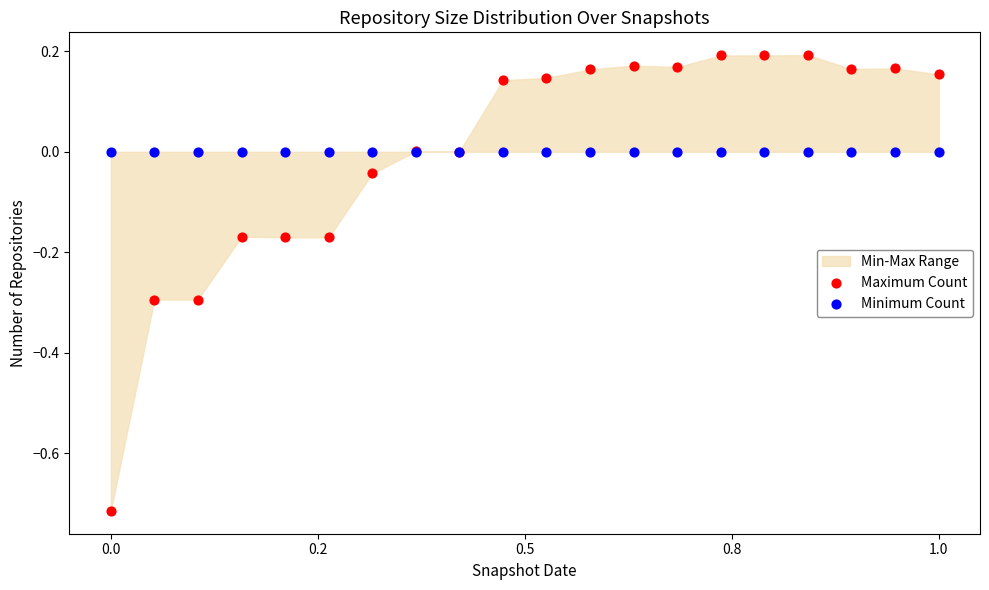

Which series contains the highest Y value?

Maximum Count